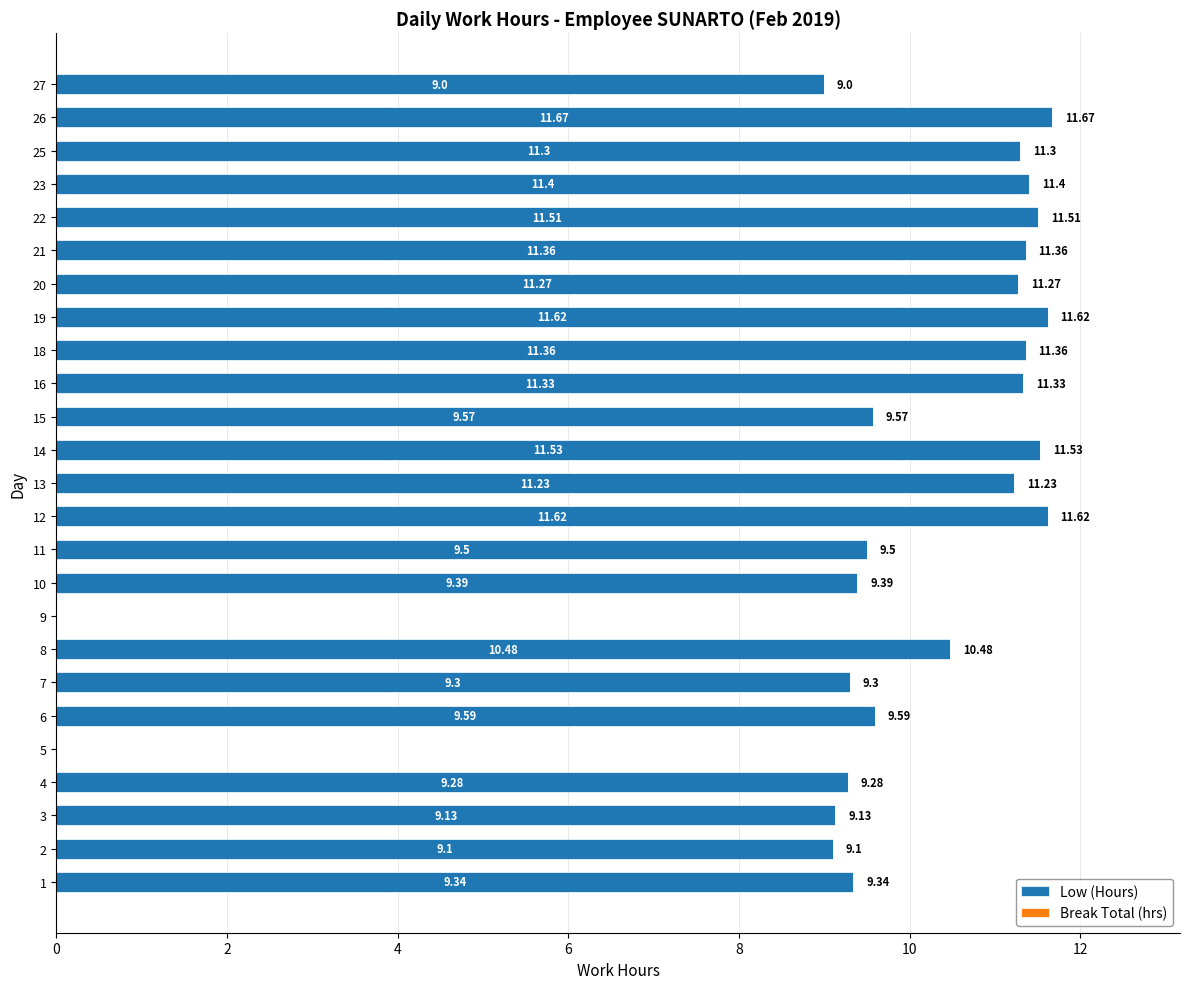

What is the sum of the values at 11 and 19?

21.1